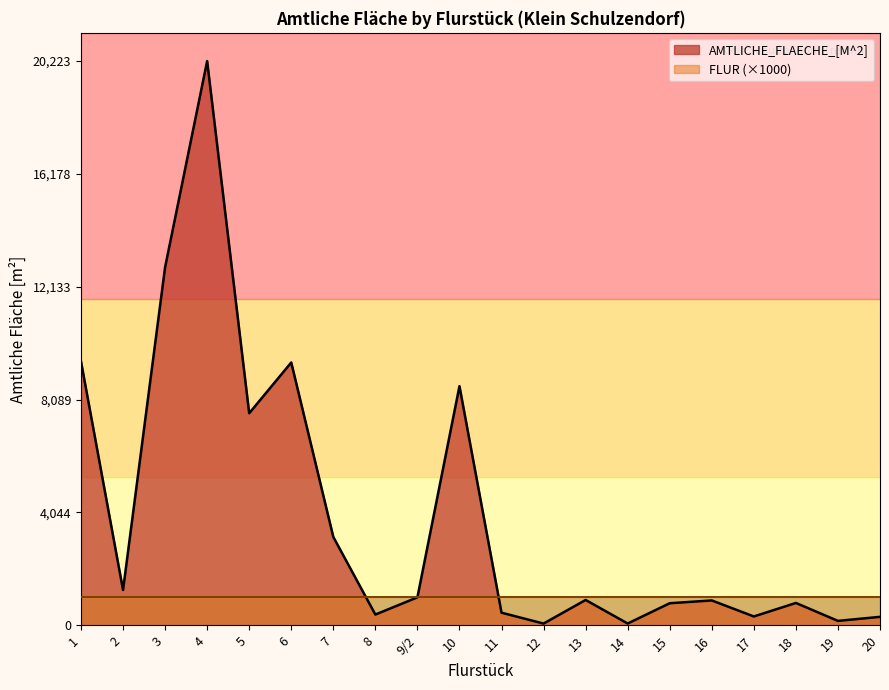

List the labels in order of value, smallest first.

12, 14, 19, 20, 17, 8, 11, 15, 18, 16, 13, 9/2, 2, 7, 5, 10, 6, 1, 3, 4